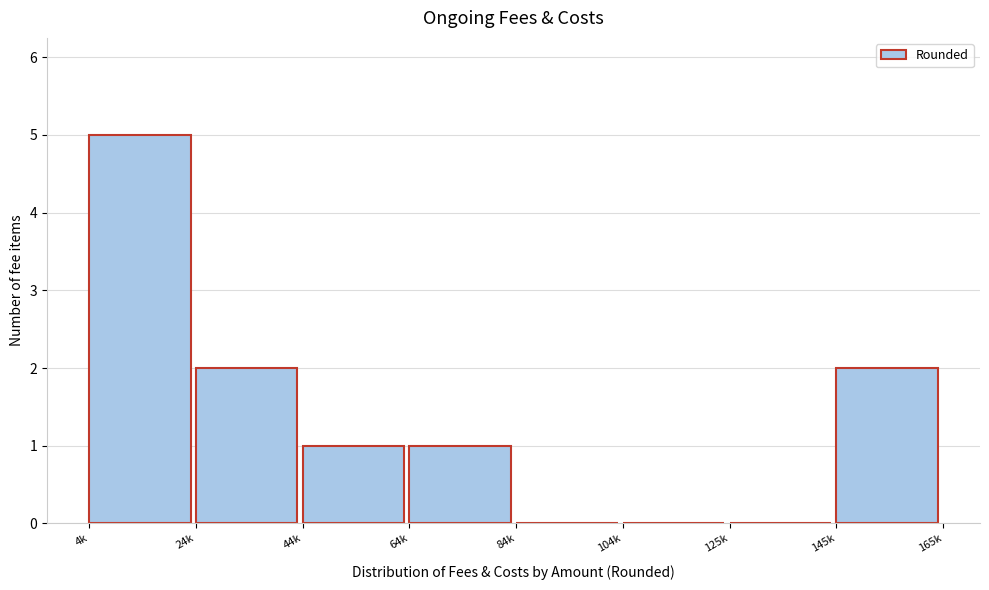

Reading left to right, transcribe all the data shown in this chart.

4k=5	24k=2	44k=1	64k=1	84k=0	104k=0	125k=0	145k=2